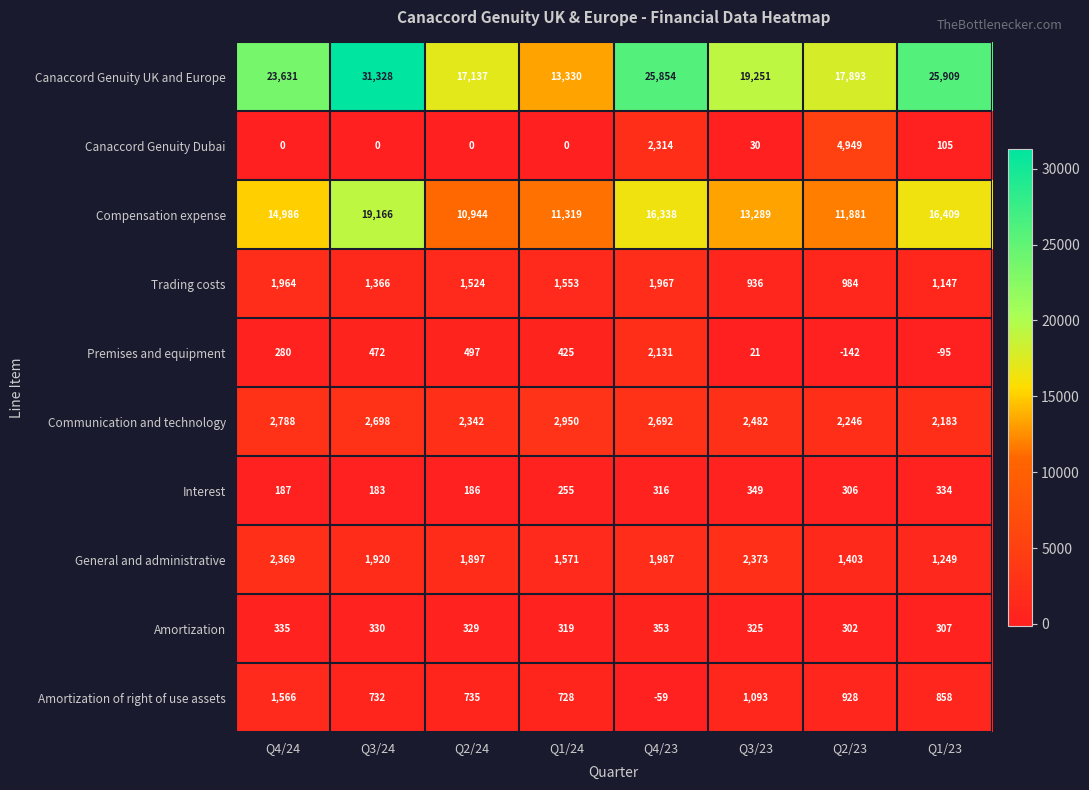

What is the minimum value for Interest?

183